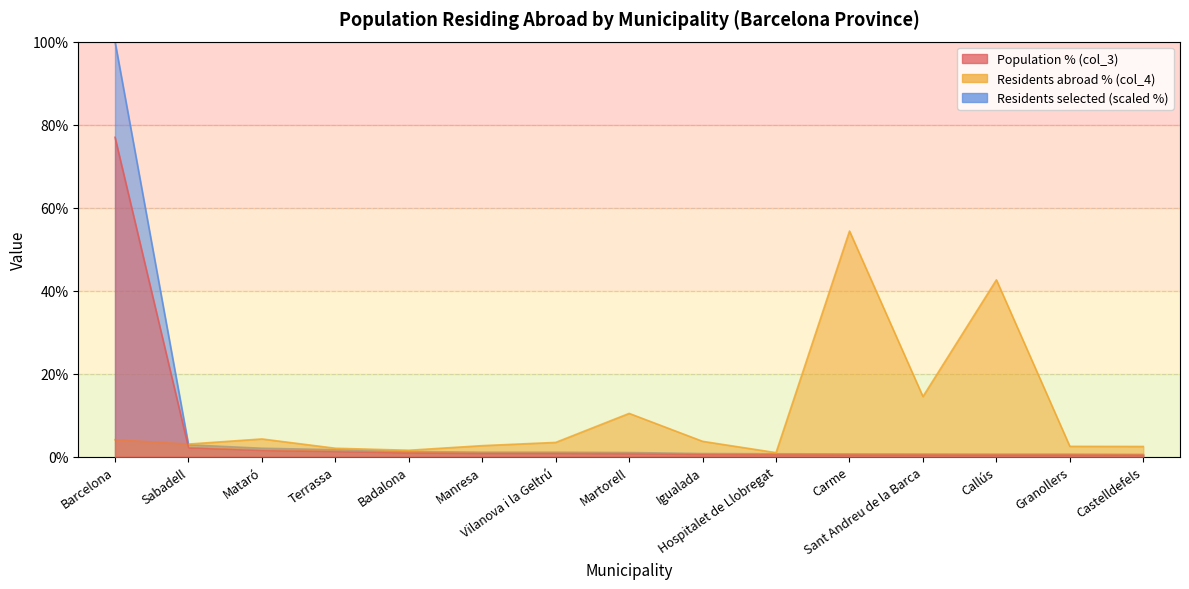

Which has a higher value, Mataró or Granollers?

Mataró